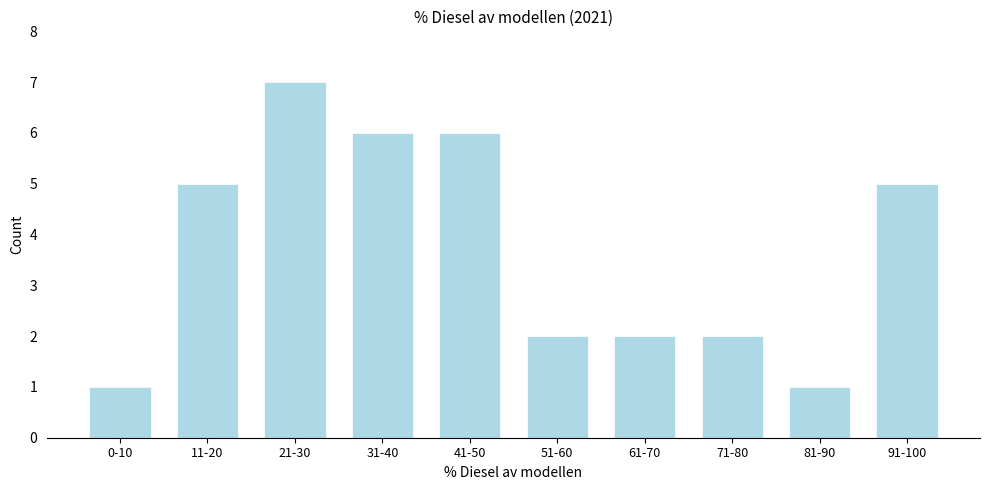

Reading right to left, transcribe all the data shown in this chart.

91-100=5	81-90=1	71-80=2	61-70=2	51-60=2	41-50=6	31-40=6	21-30=7	11-20=5	0-10=1